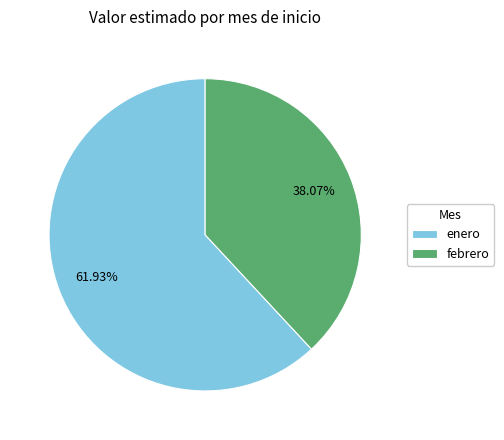

Is the sum of enero and febrero greater than half?

Yes